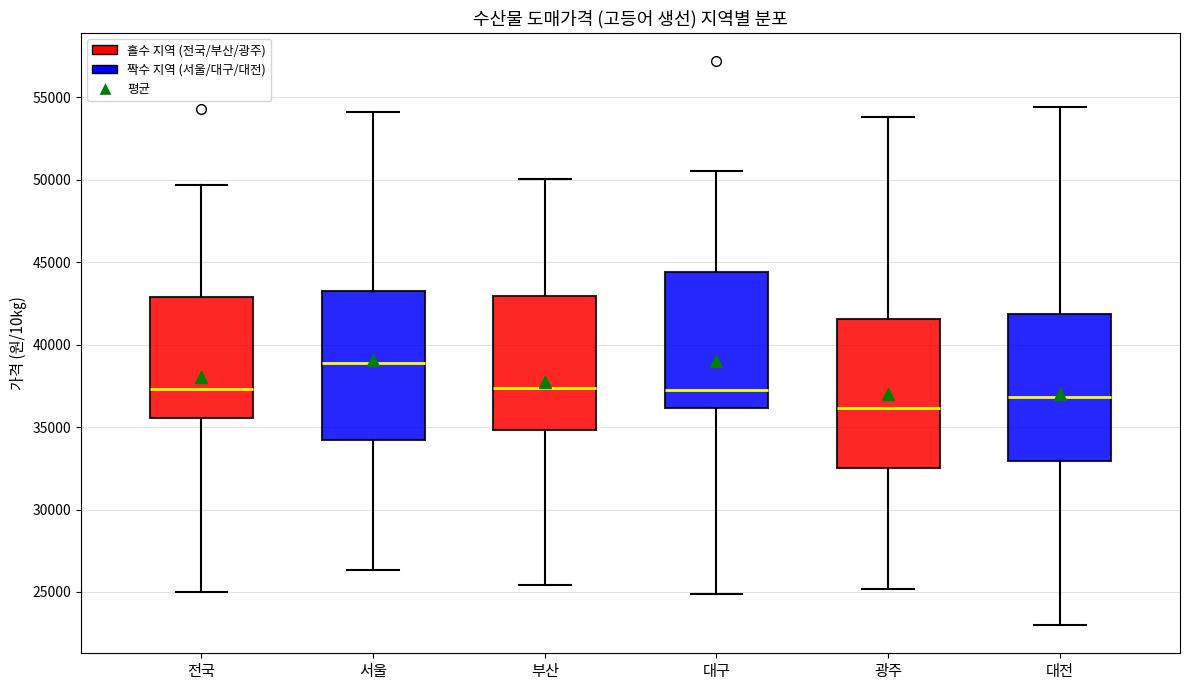

Reading left to right, read every box against the y-axis: the position of its median line, the range the box covers, and the ends of its whiskers. The values are not printed on the chart, so give them approximately, as read against the axis.

전국: median 37500, box 35500 to 43000, whiskers 25000 to 49500
서울: median 39000, box 34000 to 43000, whiskers 26500 to 54000
부산: median 37500, box 35000 to 43000, whiskers 25500 to 50000
대구: median 37000, box 36000 to 44500, whiskers 25000 to 50500
광주: median 36000, box 32500 to 41500, whiskers 25000 to 54000
대전: median 37000, box 33000 to 42000, whiskers 23000 to 54500